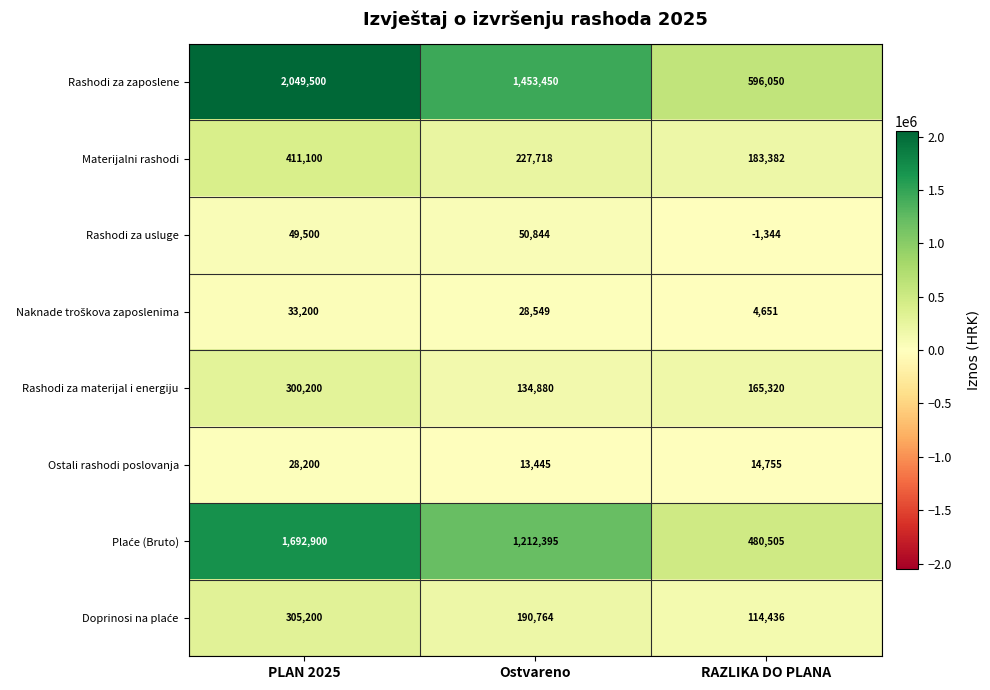

At which category does the chart reach its minimum across all series?

RAZLIKA DO PLANA